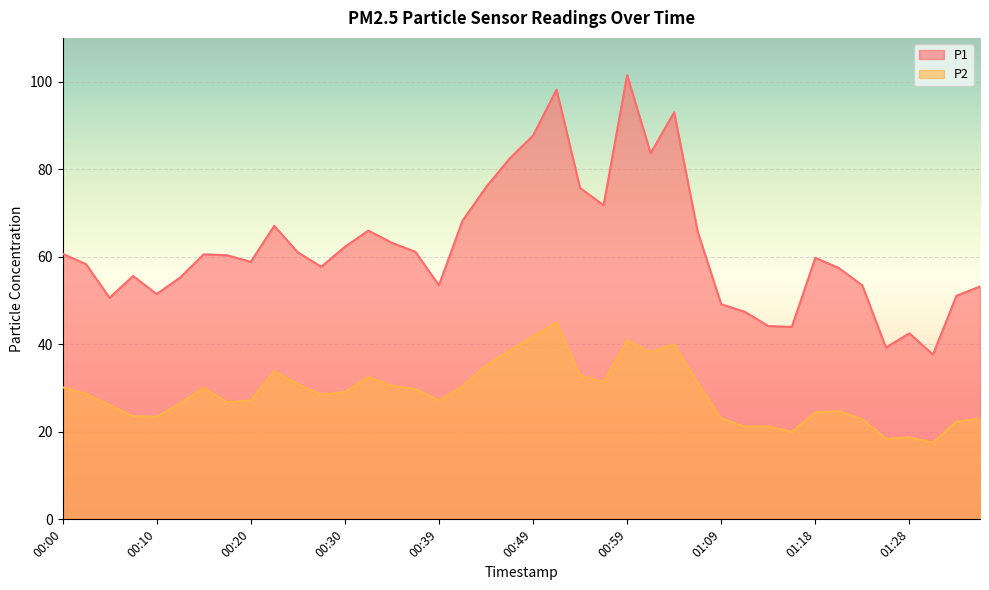

True or false: P2 and P1 cross at least once.

False